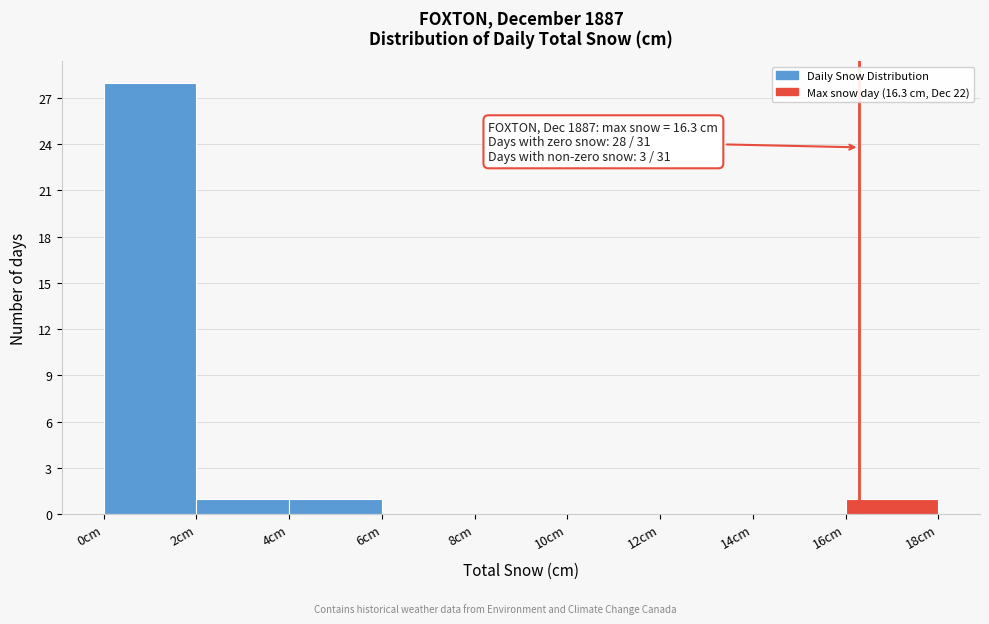

Over which range of the x-axis is the bar tallest?

0 to 2